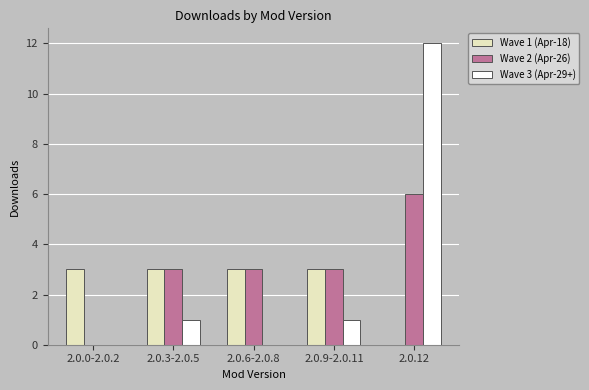

Is the value of Wave 2 (Apr-26) at 2.0.9-2.0.11 greater than the value of Wave 1 (Apr-18) at 2.0.12?

Yes